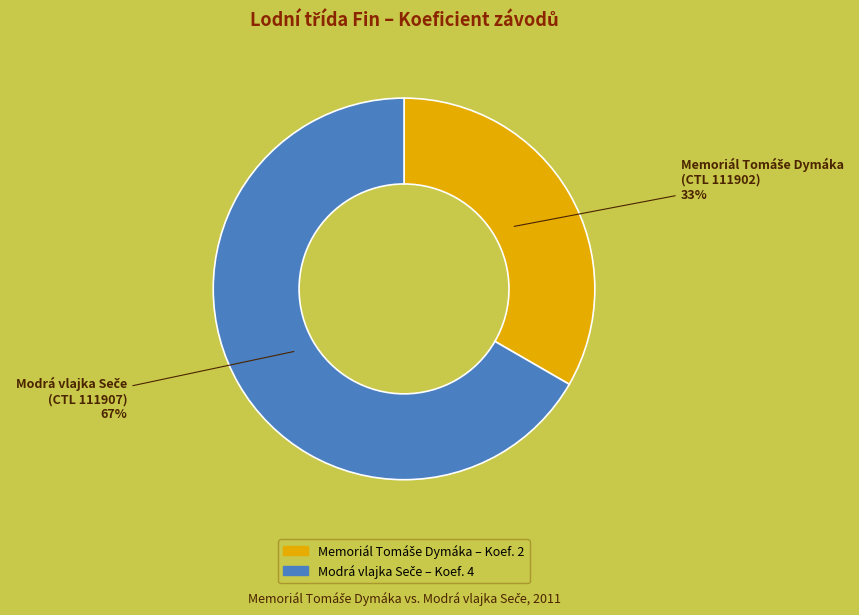

Is there any slice that represents more than half of the pie?

Yes